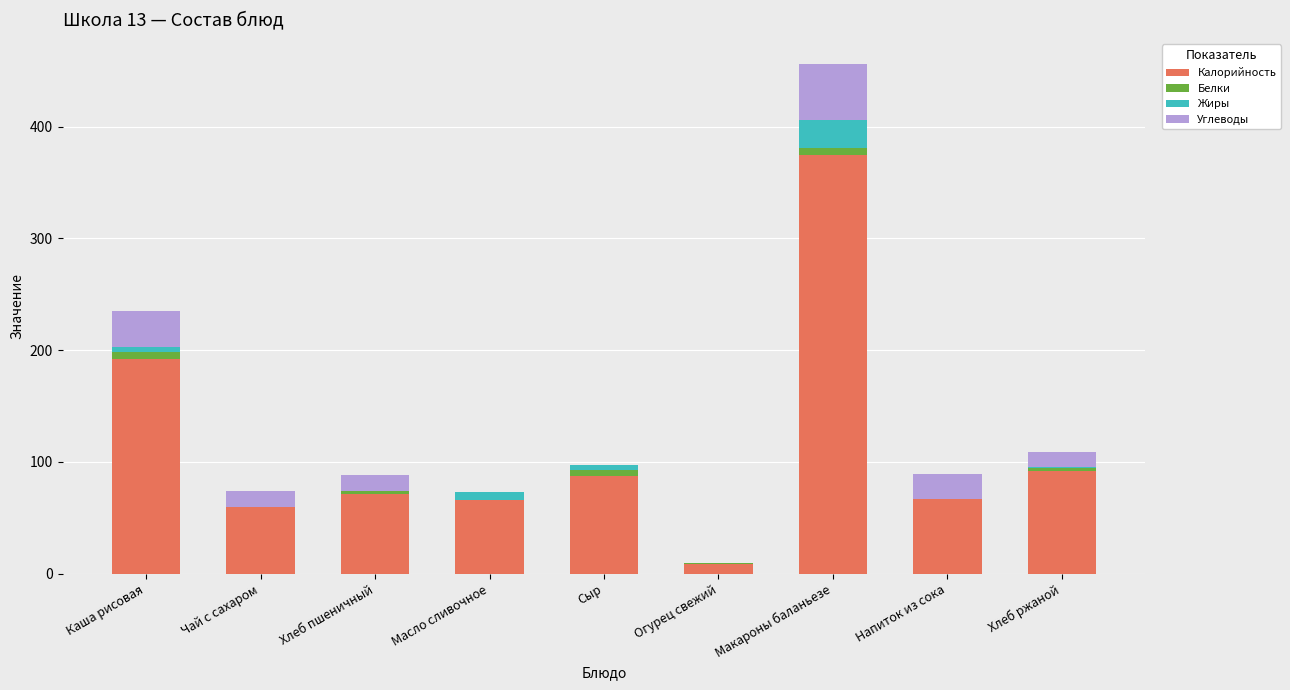

At which category is the sum across all series the highest?

Макароны баланьезе